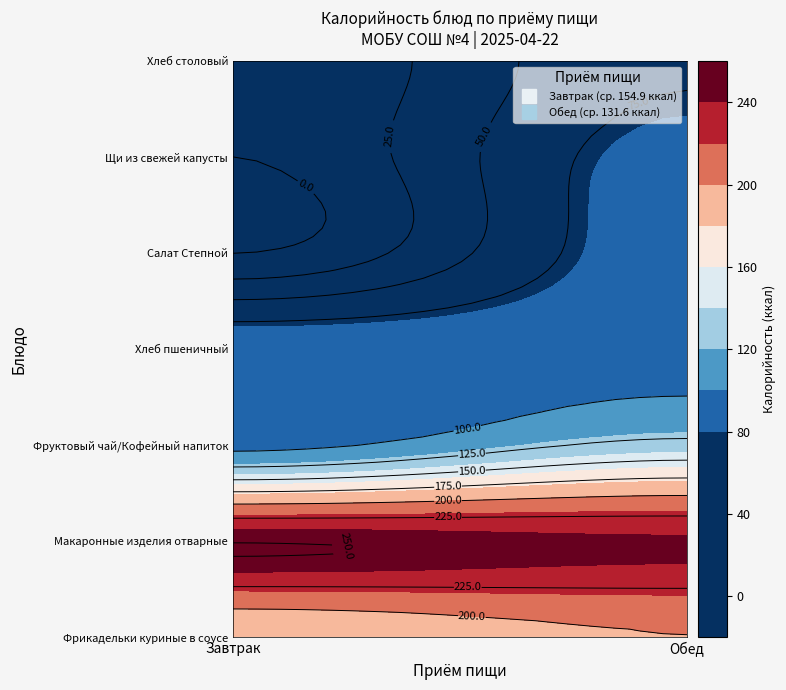

Rank the series at Фруктовый чай from highest to lowest value.

Завтрак, Обед